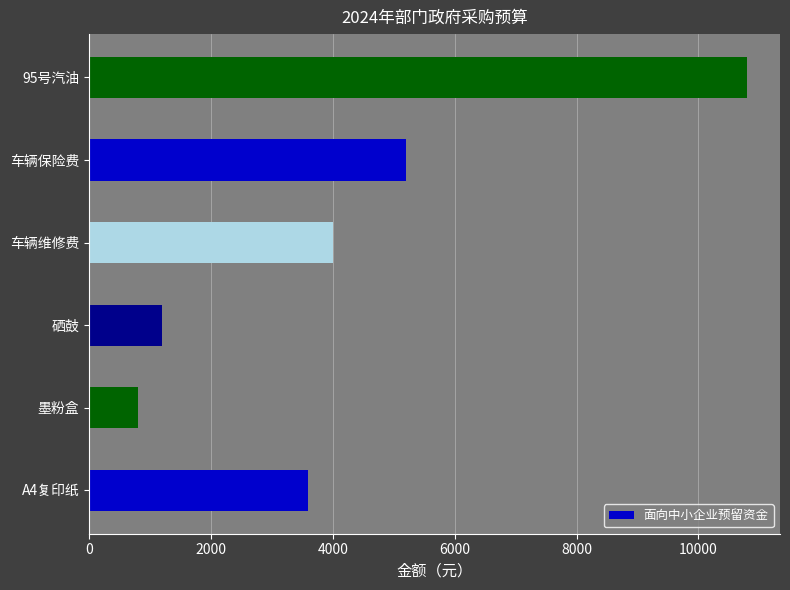

Which label corresponds to the smallest value in the chart?

墨粉盒